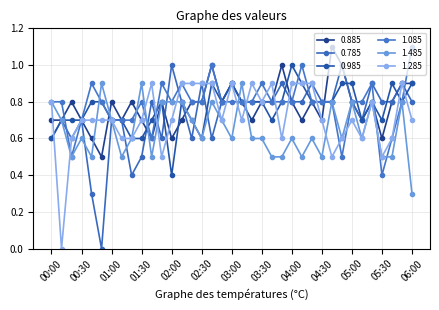

How many lines are shown in the chart?

6